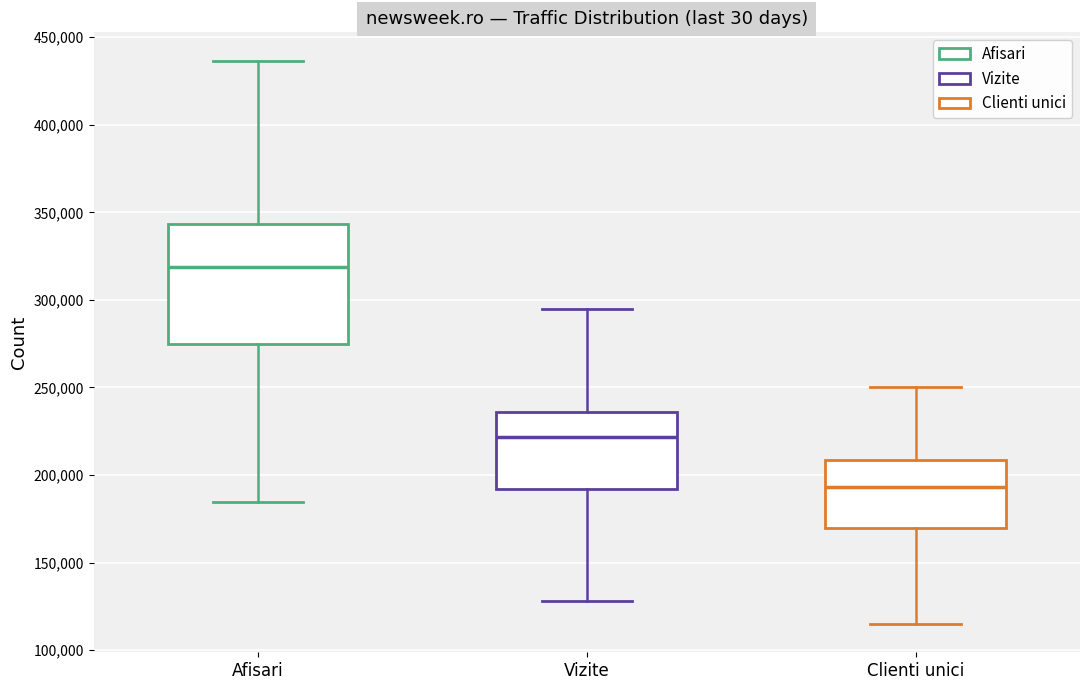

Reading left to right, read every box against the y-axis: the position of its median line, the range the box covers, and the ends of its whiskers. The values are not printed on the chart, so give them approximately, as read against the axis.

Afisari: median 320000, box 275000 to 345000, whiskers 185000 to 435000
Vizite: median 220000, box 190000 to 235000, whiskers 130000 to 295000
Clienti unici: median 195000, box 170000 to 210000, whiskers 115000 to 250000